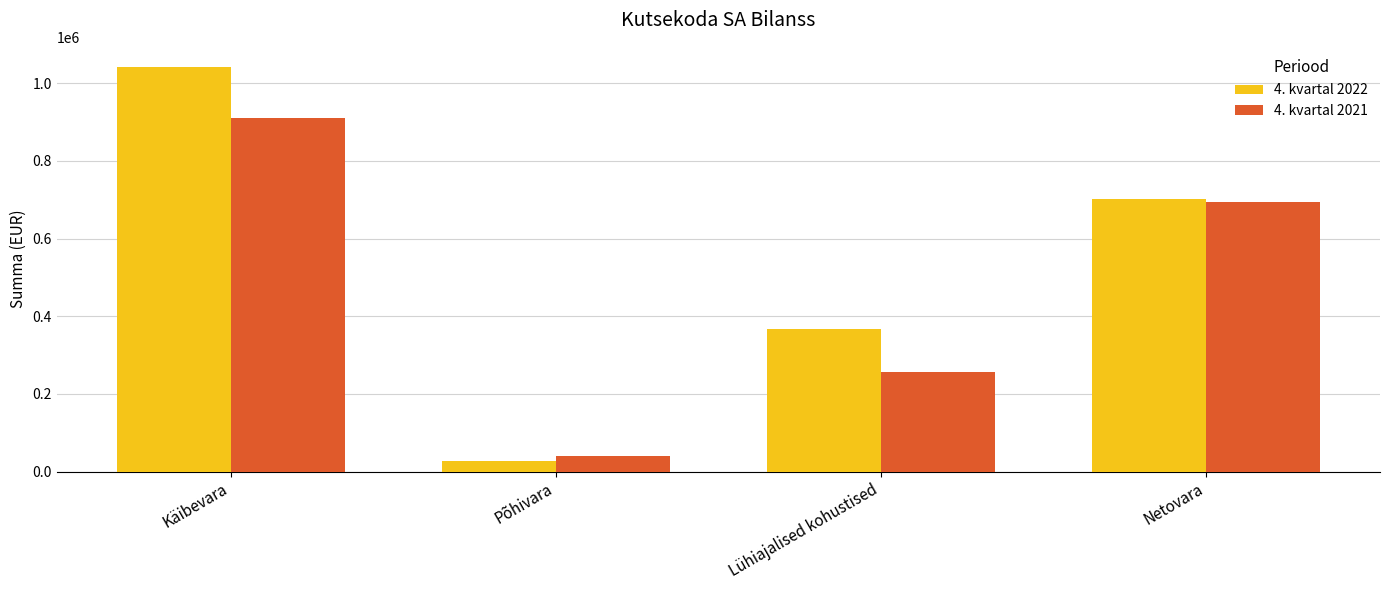

How many bars are there in each group?

2